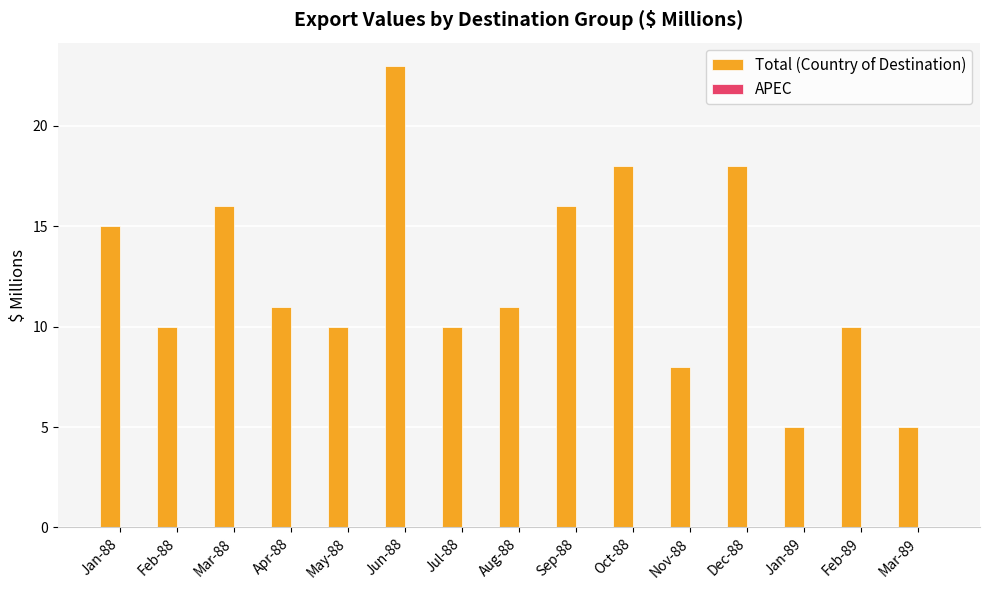

Reading left to right, list all the values displayed in this chart.

15	10	16	11	10	23	10	11	16	18	8	18	5	10	5